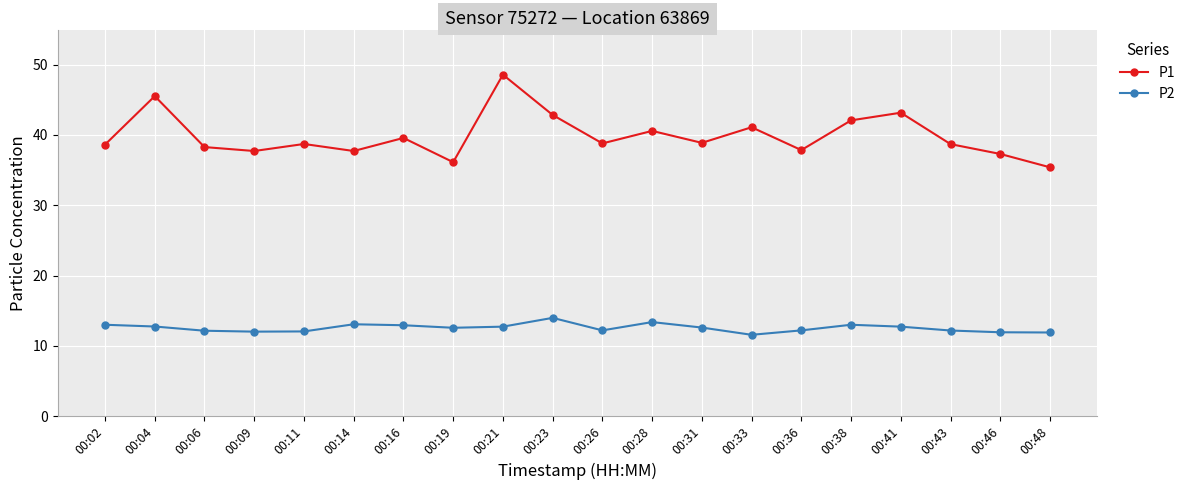

Is it true that P1 equals 38.8 at 00:26?

True